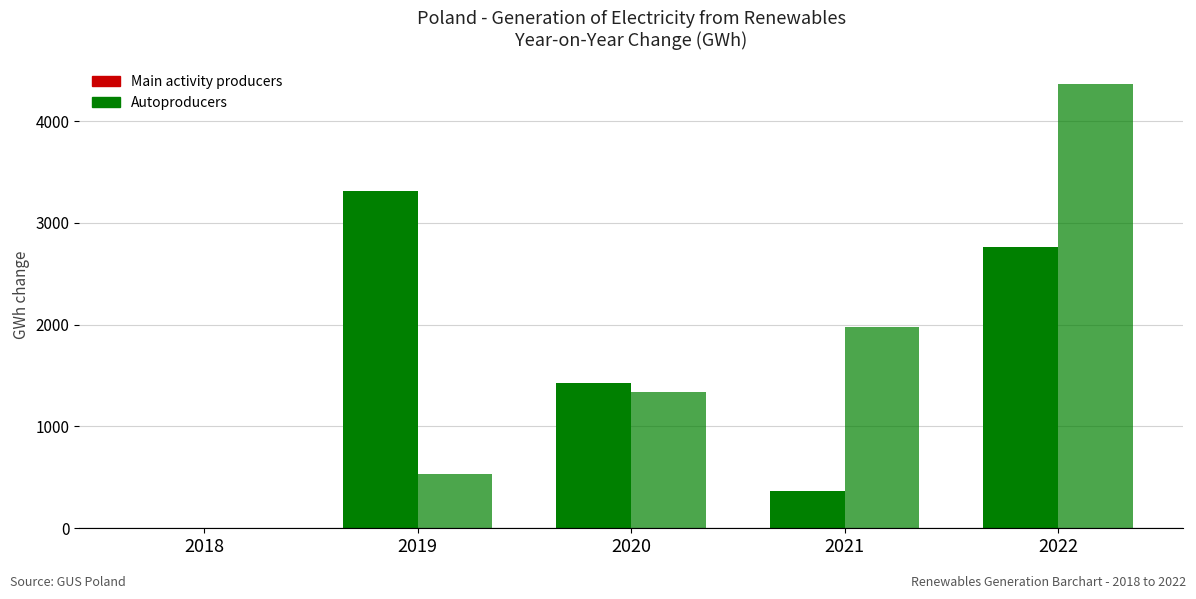

Is it true that Main activity producers equals 1005.2 at 2022?

False